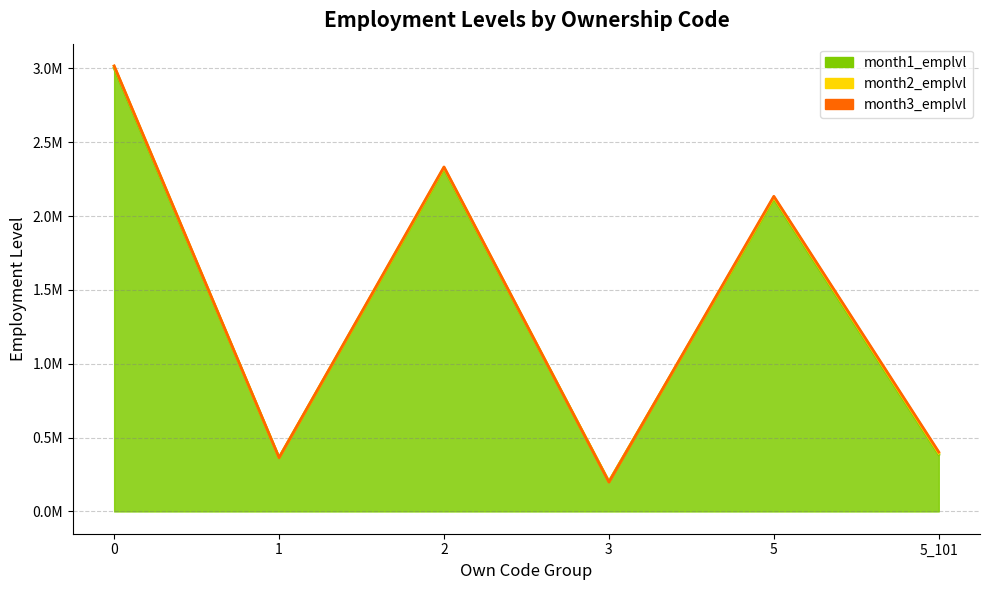

How many lines are shown in the chart?

3